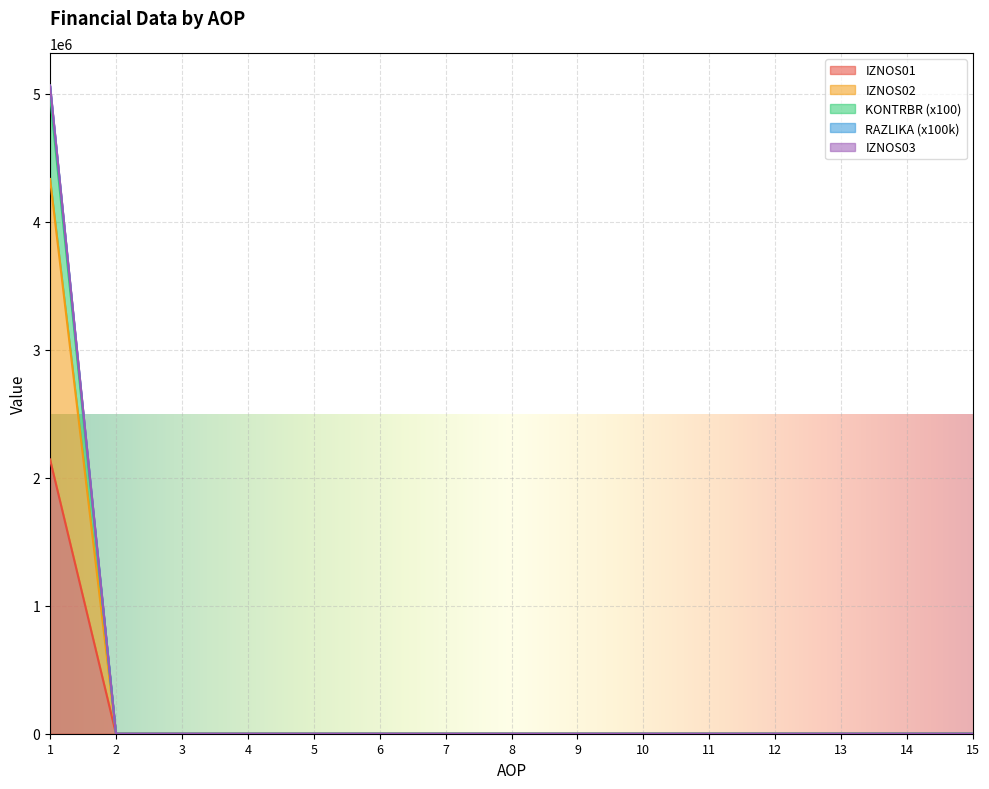

At which label does IZNOS01 reach its peak?

1